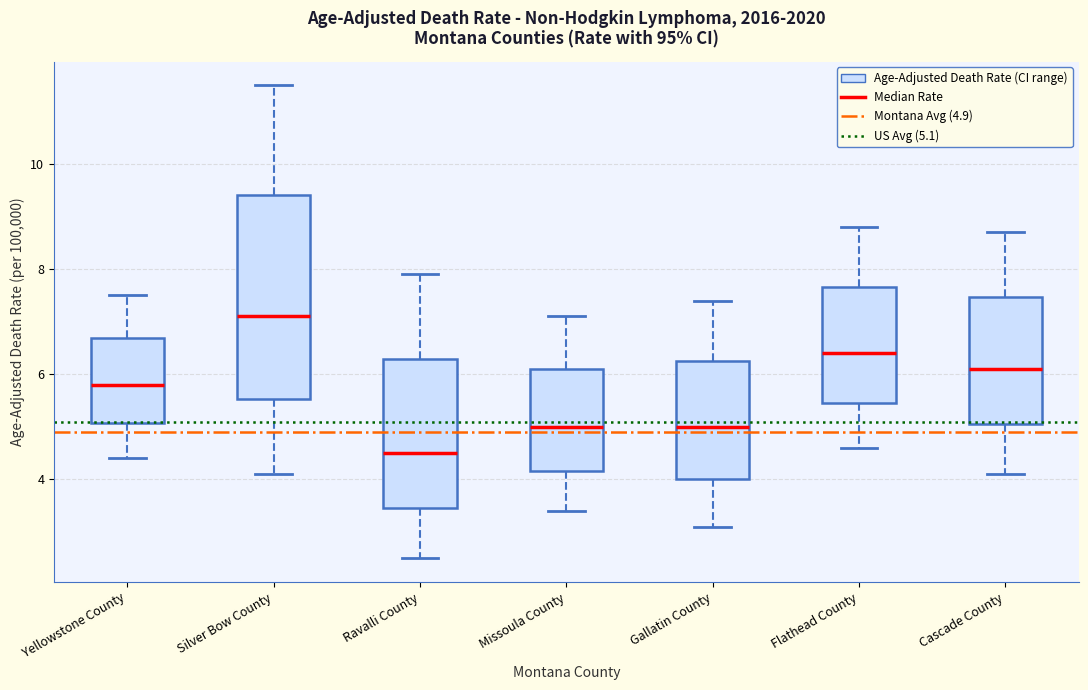

Reading left to right, read every box against the y-axis: the position of its median line, the range the box covers, and the ends of its whiskers. The values are not printed on the chart, so give them approximately, as read against the axis.

Yellowstone County: median 5.8, box 5.0 to 6.6, whiskers 4.4 to 7.6
Silver Bow County: median 7.2, box 5.6 to 9.4, whiskers 4.2 to 11.6
Ravalli County: median 4.6, box 3.4 to 6.2, whiskers 2.6 to 8.0
Missoula County: median 5.0, box 4.2 to 6.2, whiskers 3.4 to 7.2
Gallatin County: median 5.0, box 4.0 to 6.2, whiskers 3.2 to 7.4
Flathead County: median 6.4, box 5.4 to 7.6, whiskers 4.6 to 8.8
Cascade County: median 6.2, box 5.0 to 7.4, whiskers 4.2 to 8.8